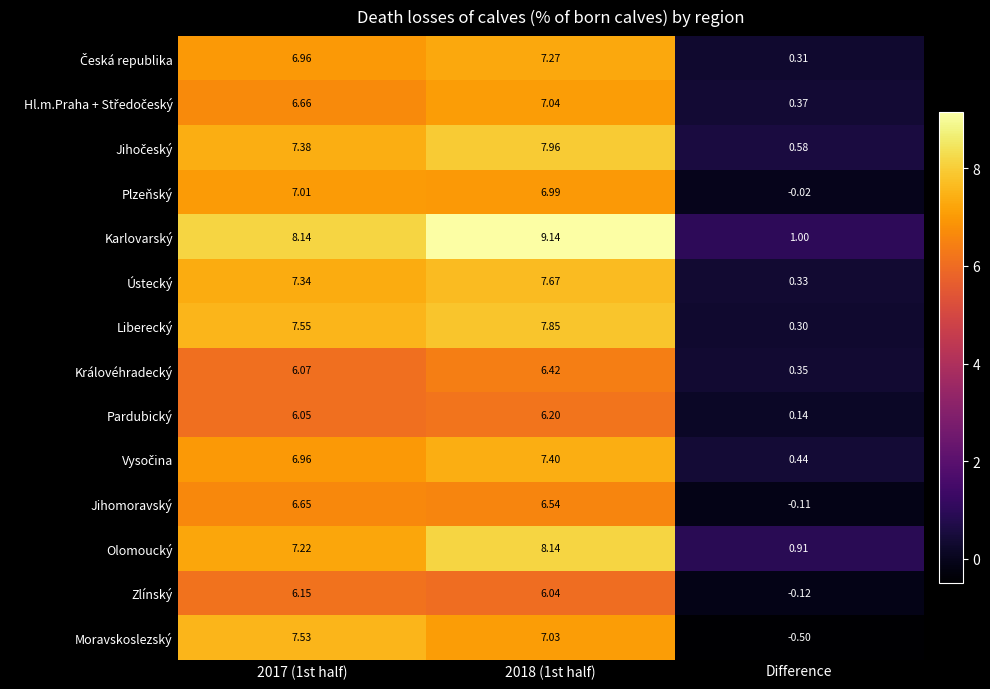

How many data points does each series have?

3